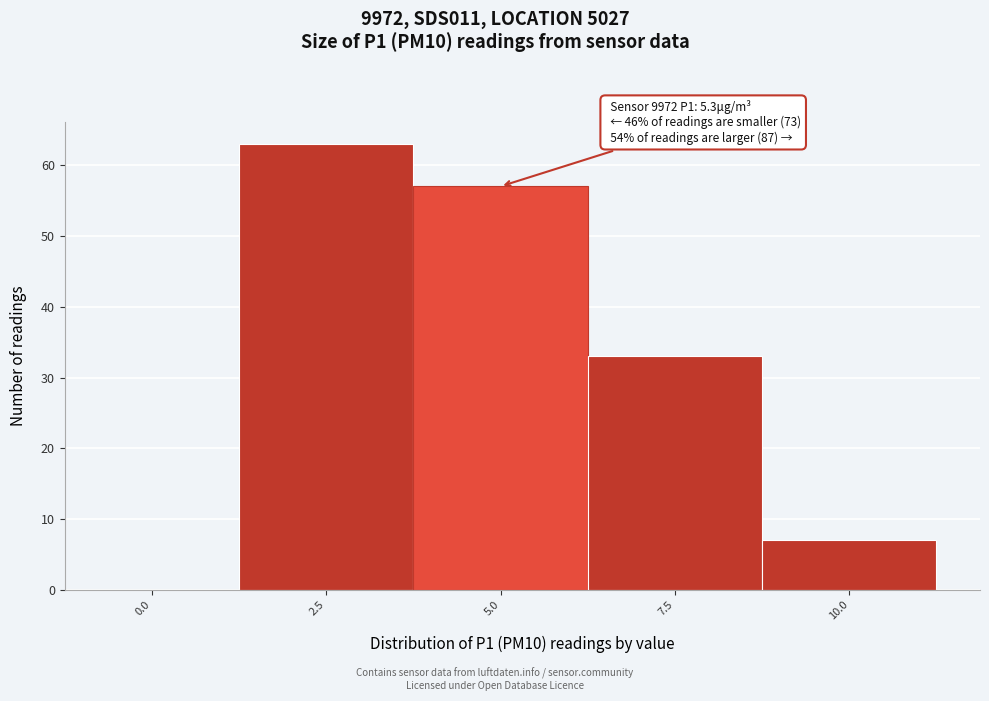

Reading left to right, transcribe all the data shown in this chart.

0.0=0	2.5=63	5.0=57	7.5=33	10.0=7